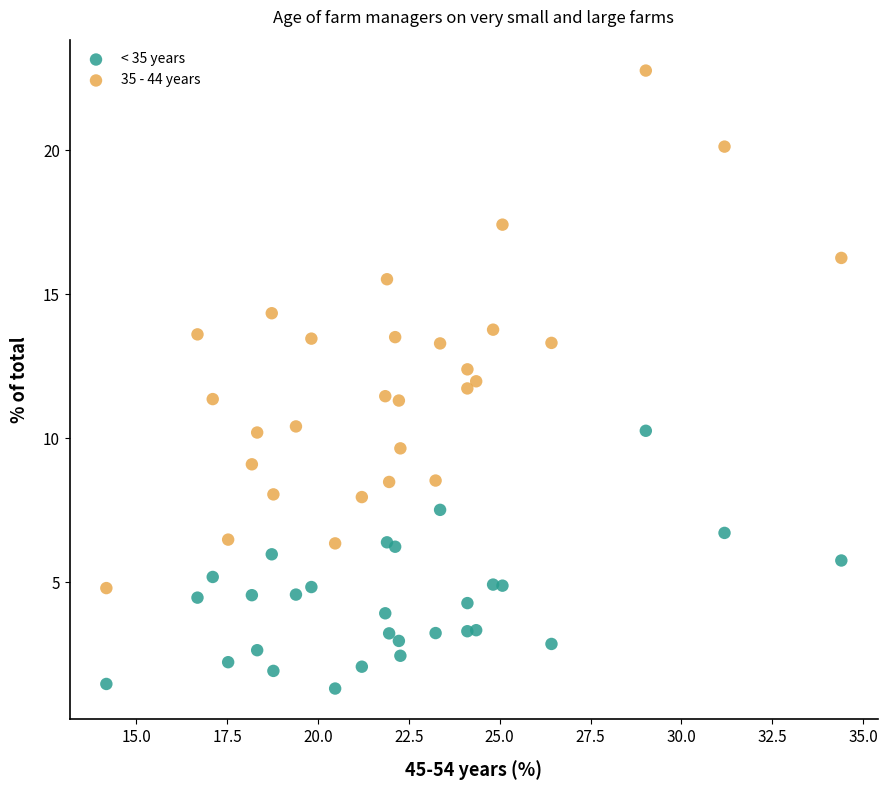

What is the X range (max minus min) for the scatter plot?

20.2